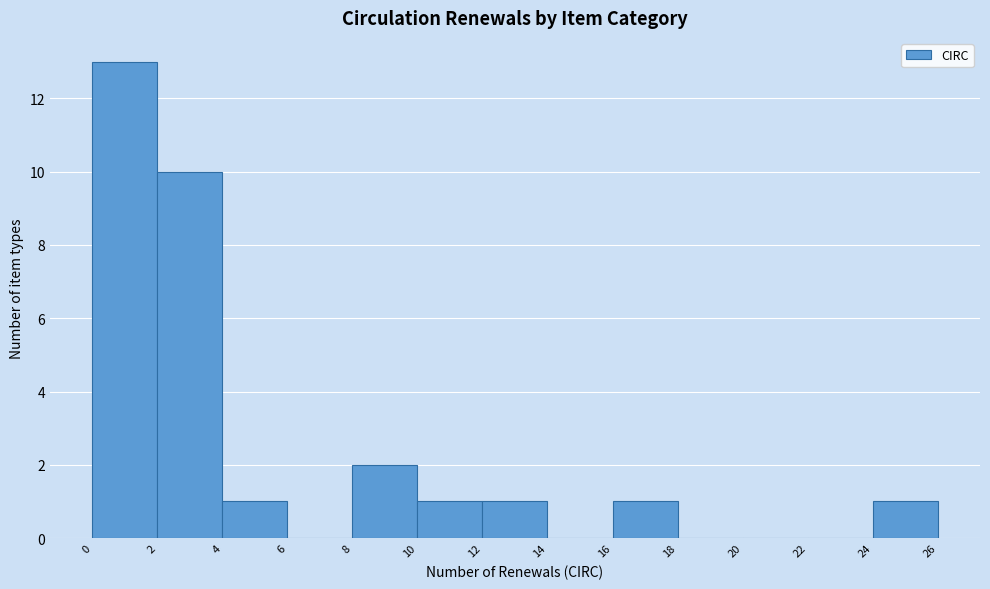

Which range on the x-axis has the tallest bar?

0 to 2